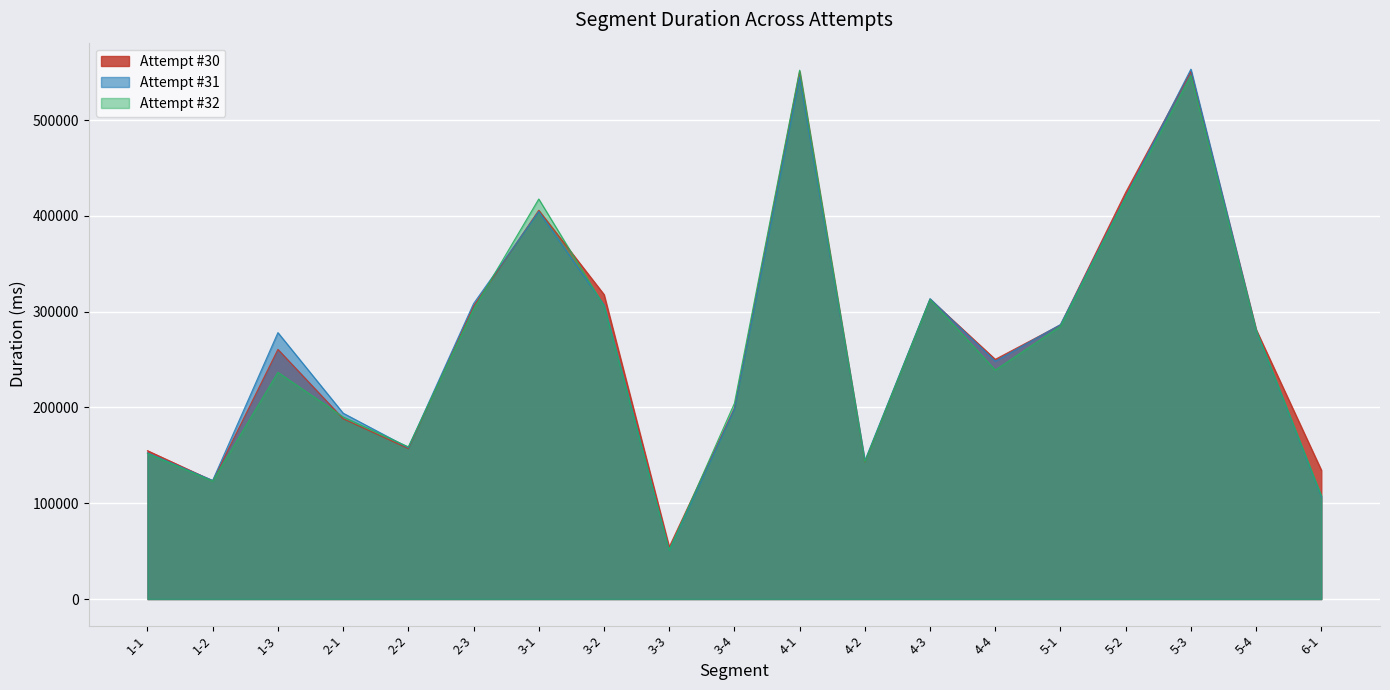

True or false: Attempt #31 has more than 2 interior local peaks.

True